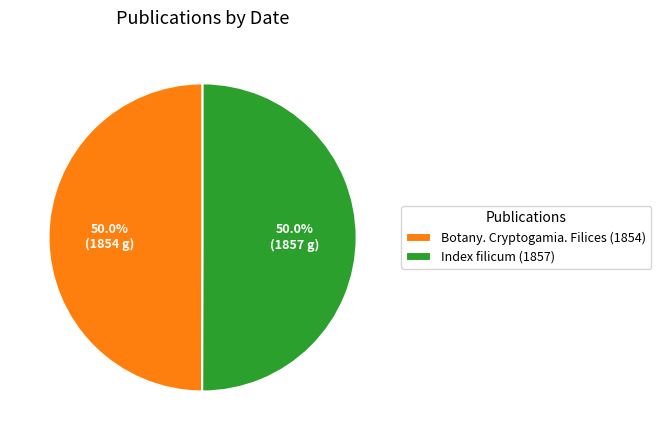

Count the number of slices in the pie.

2